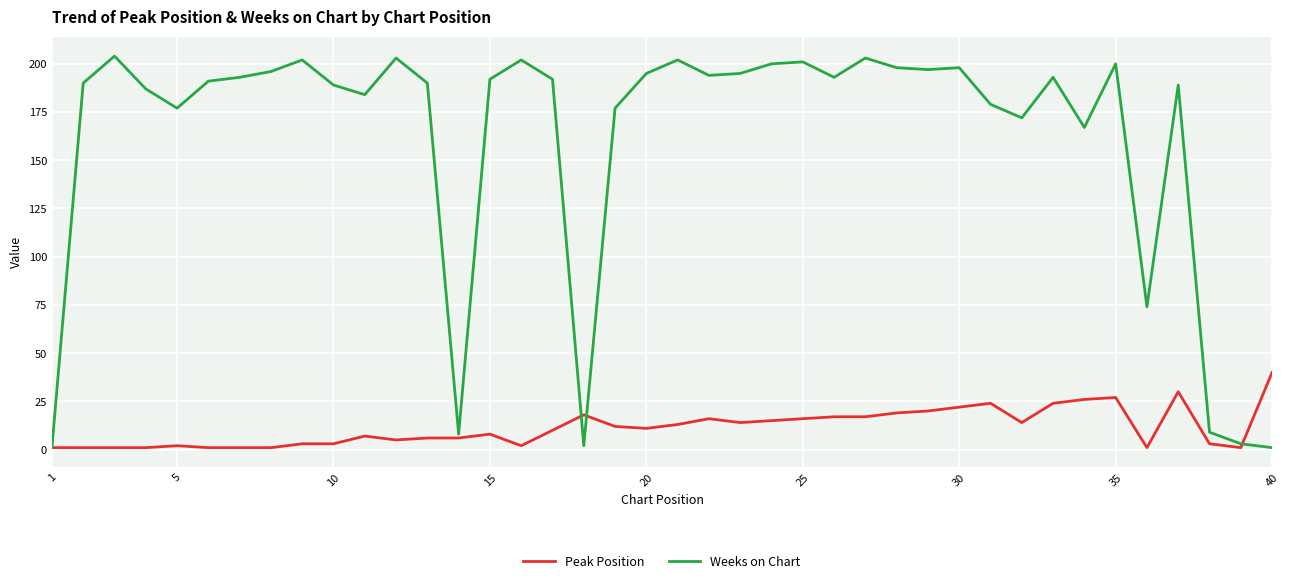

What is the greatest value displayed?

204